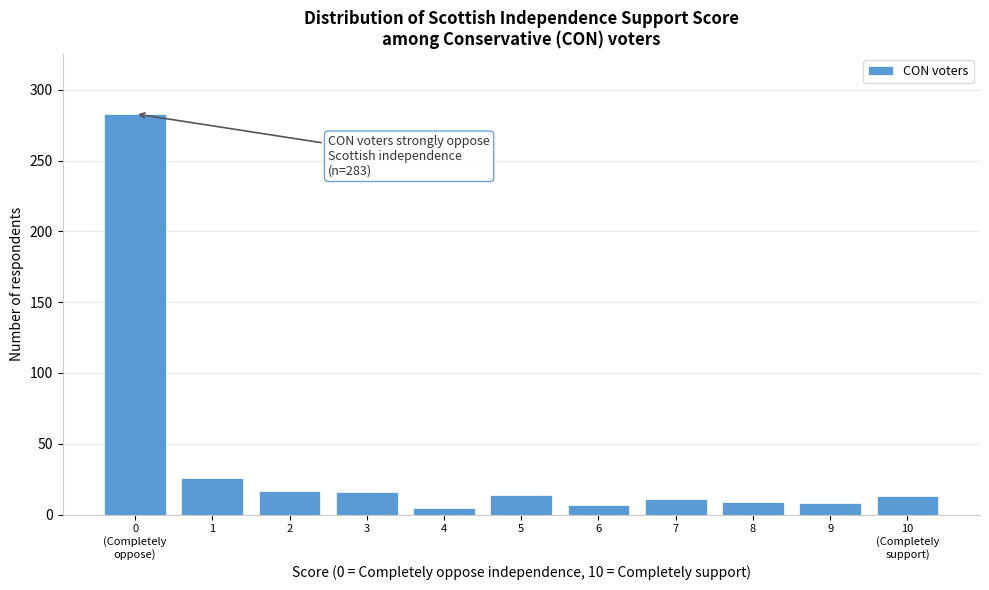

What is the maximum value shown in the chart?

283